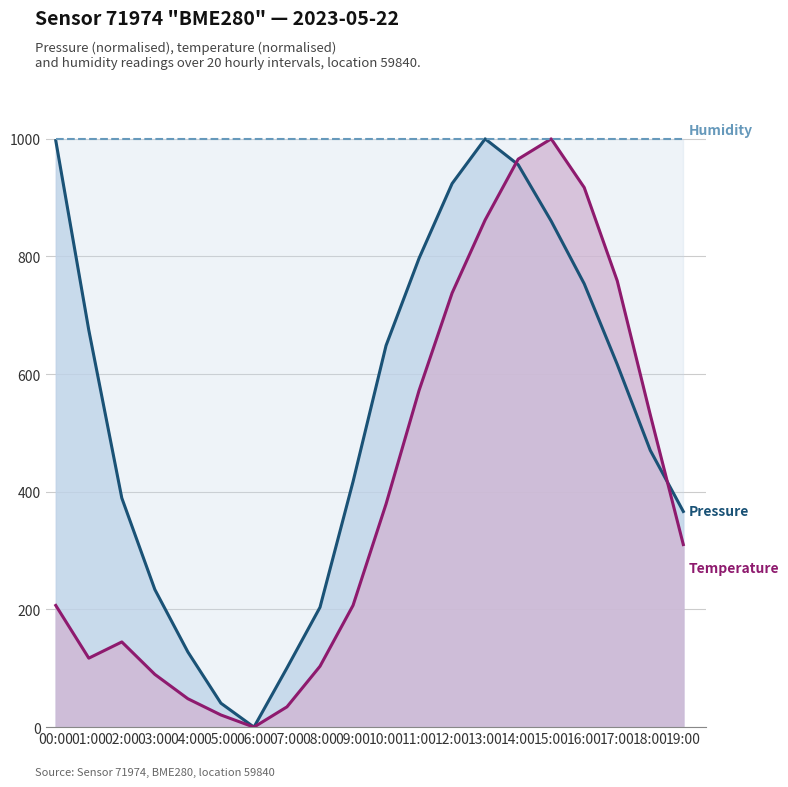

What is the difference between the maximum and minimum values in the pressure (line) series?

1000.0